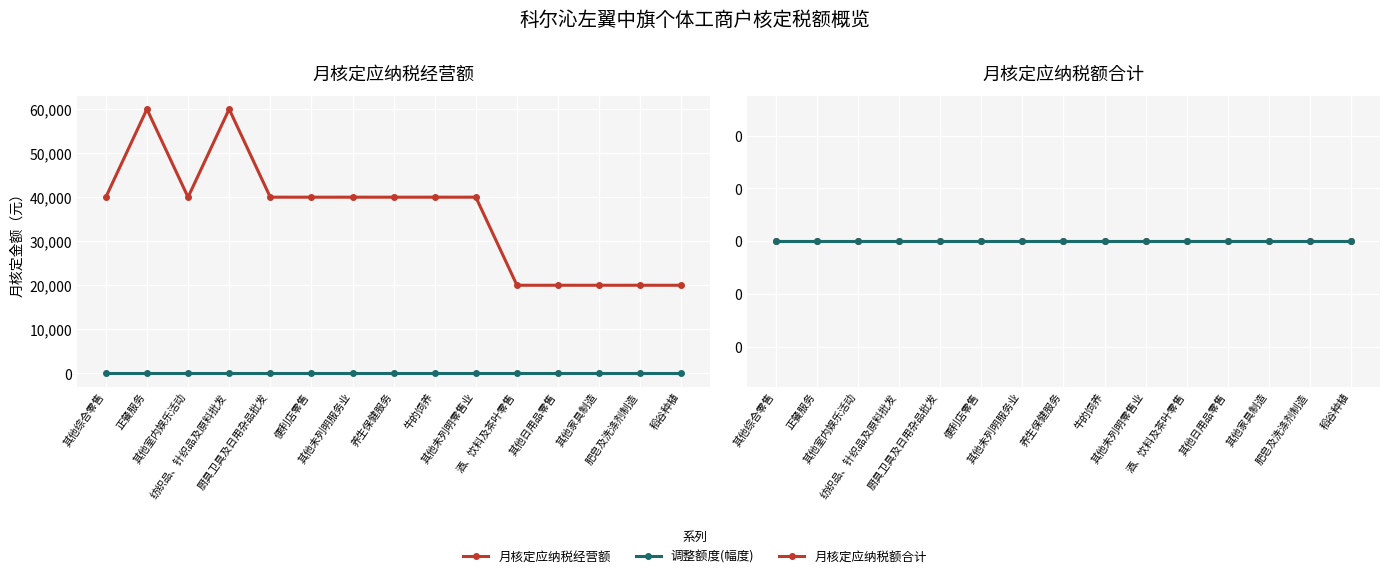

What is the average value of the 月核定应纳税经营额 series?

36000